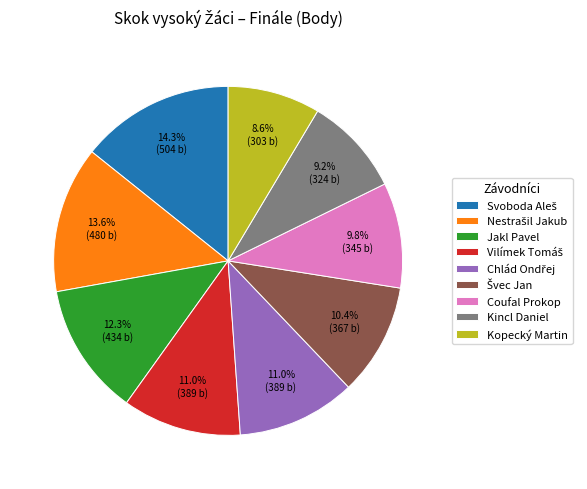

To the nearest percent, what is the average slice percentage?

11%